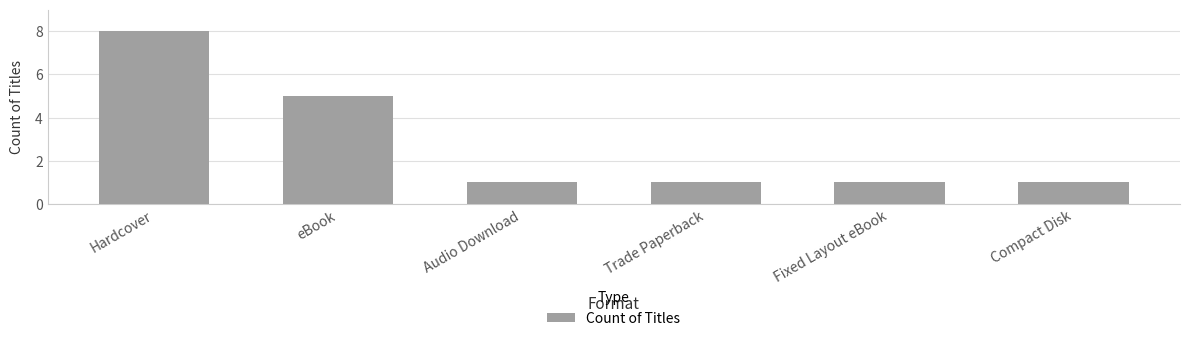

Where is the data nearest to the value 4?

eBook